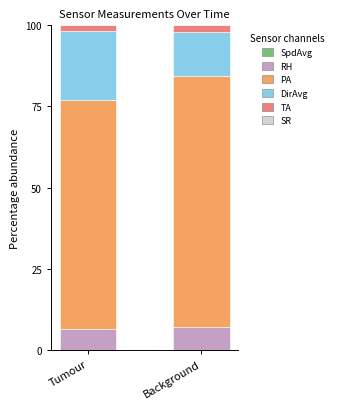

Is it true that PA equals 121.1 at Tumour?

False